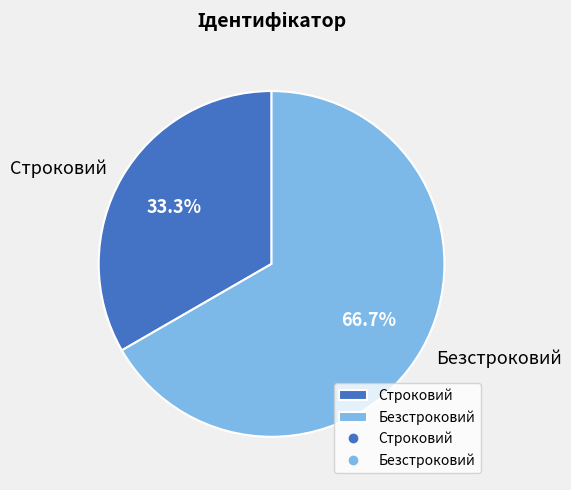

What is the largest slice in the pie chart?

Безстроковий